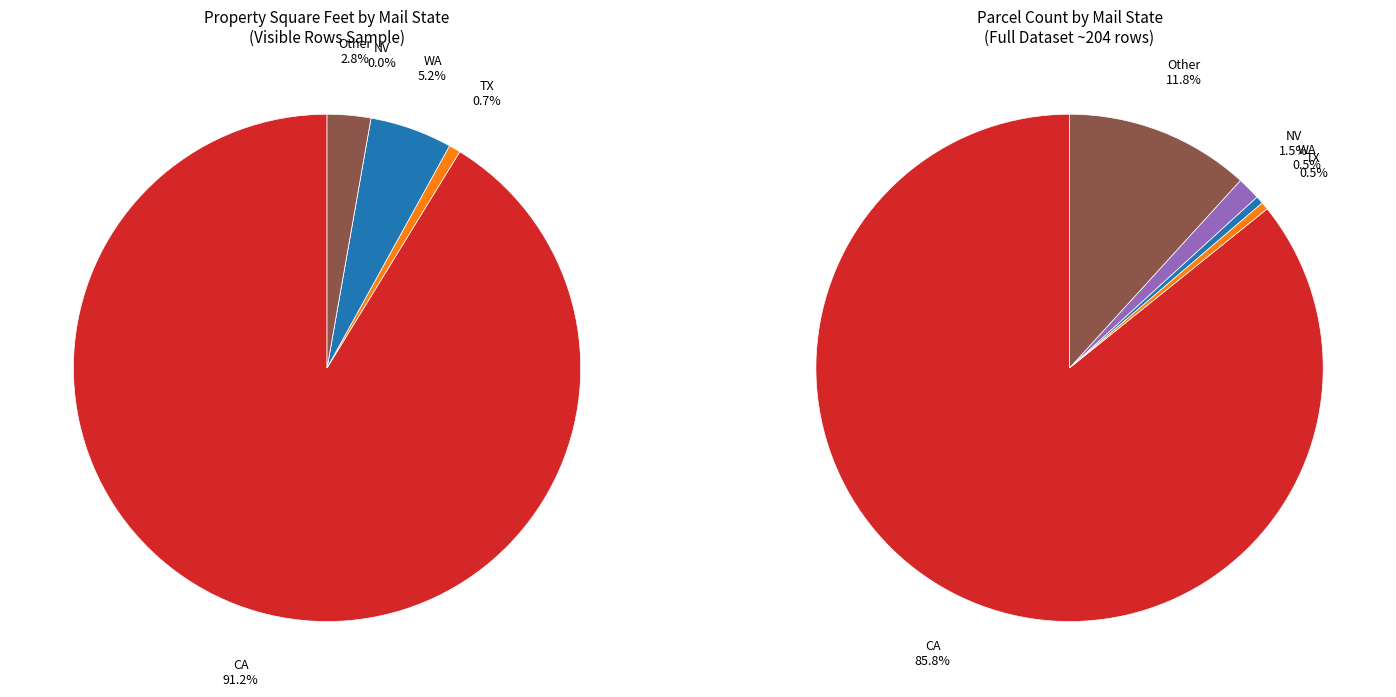

Is CA the majority of the pie?

Yes